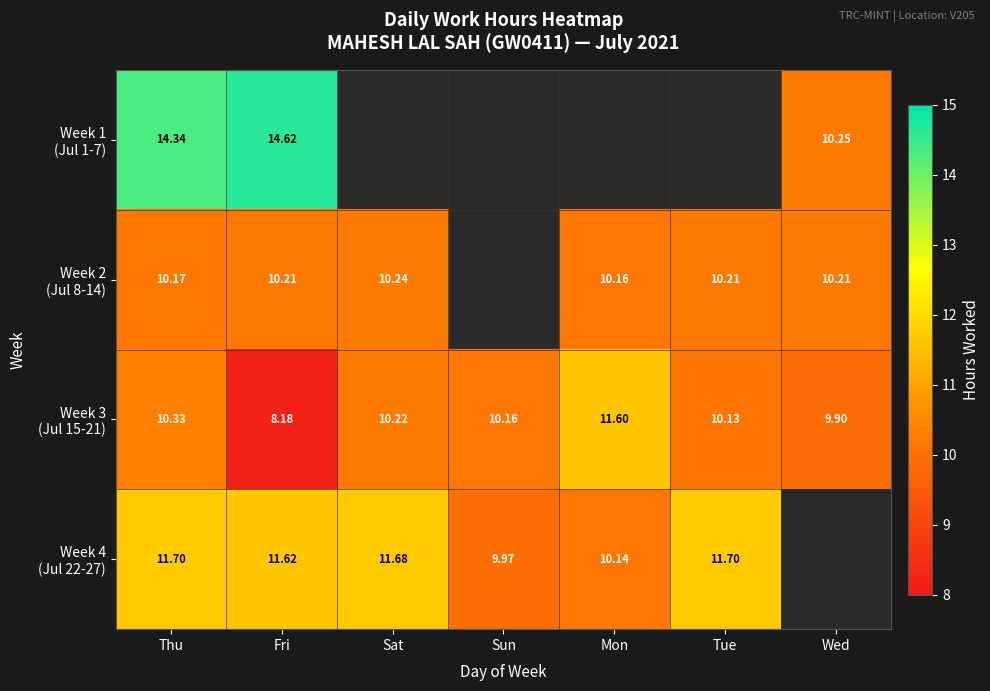

List the labels in order of Week 4 (Jul 22-27) value, largest first.

Thu, Tue, Sat, Fri, Wed, Mon, Sun